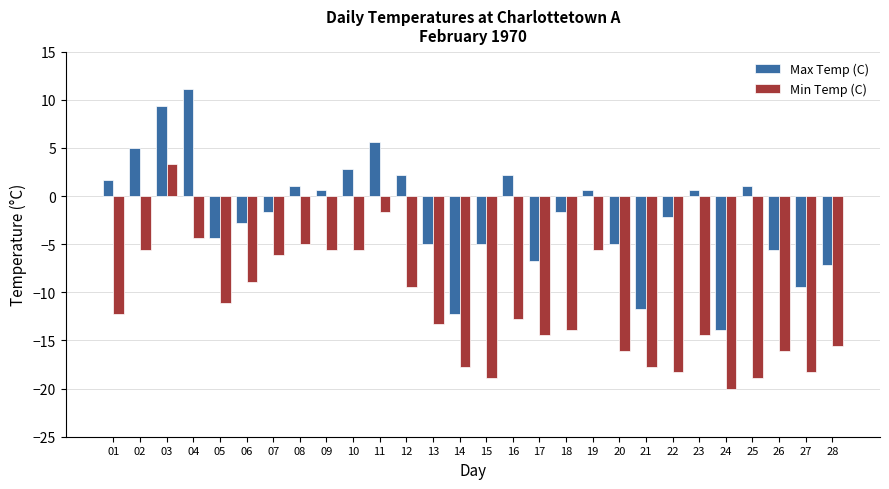

What is the difference between the Min Temp (C) values at 26 and 23?

1.7